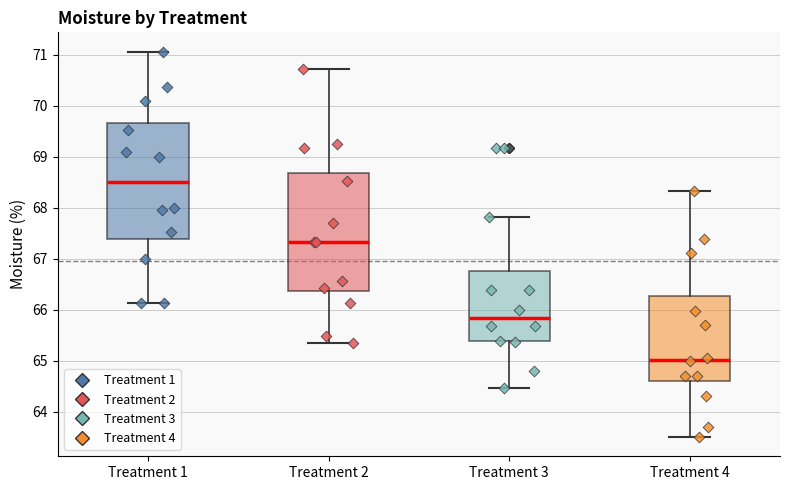

Reading left to right, read every box against the y-axis: the position of its median line, the range the box covers, and the ends of its whiskers. The values are not printed on the chart, so give them approximately, as read against the axis.

Treatment 1: median 68.5, box 67.4 to 69.7, whiskers 66.1 to 71.1
Treatment 2: median 67.3, box 66.4 to 68.7, whiskers 65.3 to 70.7
Treatment 3: median 65.8, box 65.4 to 66.7, whiskers 64.5 to 67.8
Treatment 4: median 65.0, box 64.6 to 66.3, whiskers 63.5 to 68.3